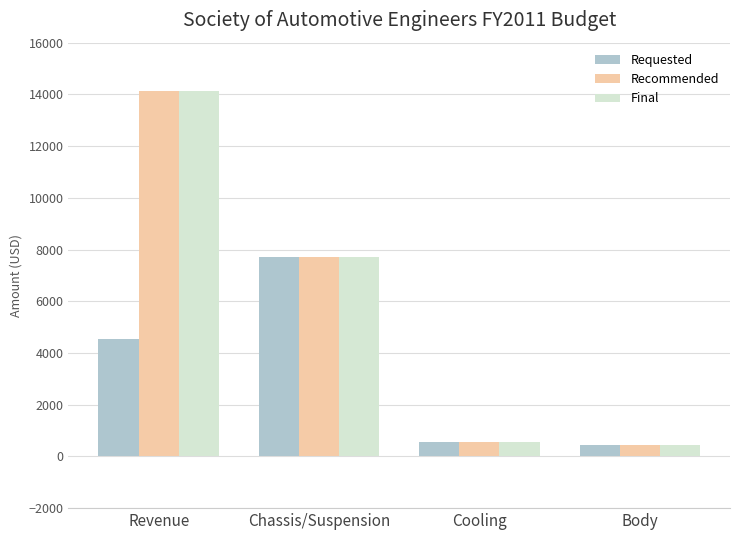

What is the total value across all series at Revenue?

32850.0